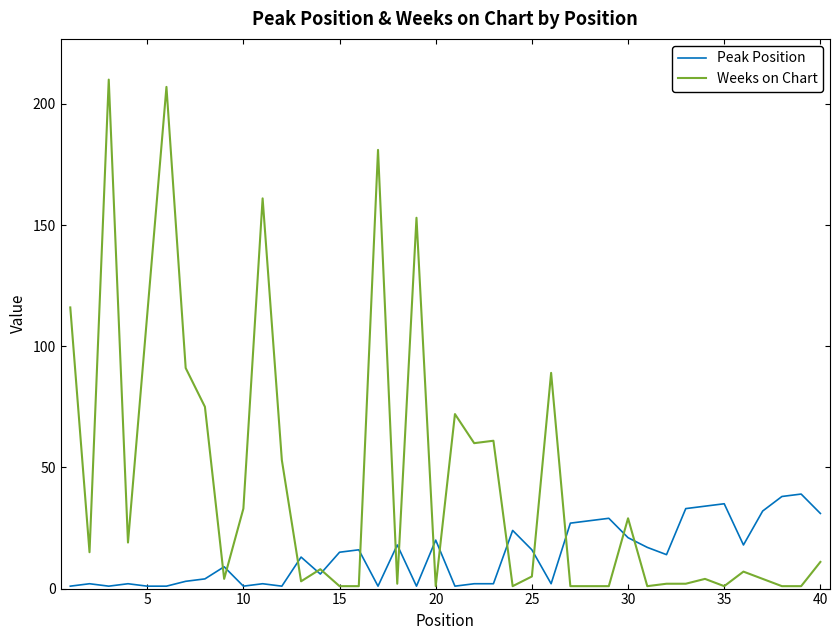

What is the sum of all Weeks on Chart values?

1801